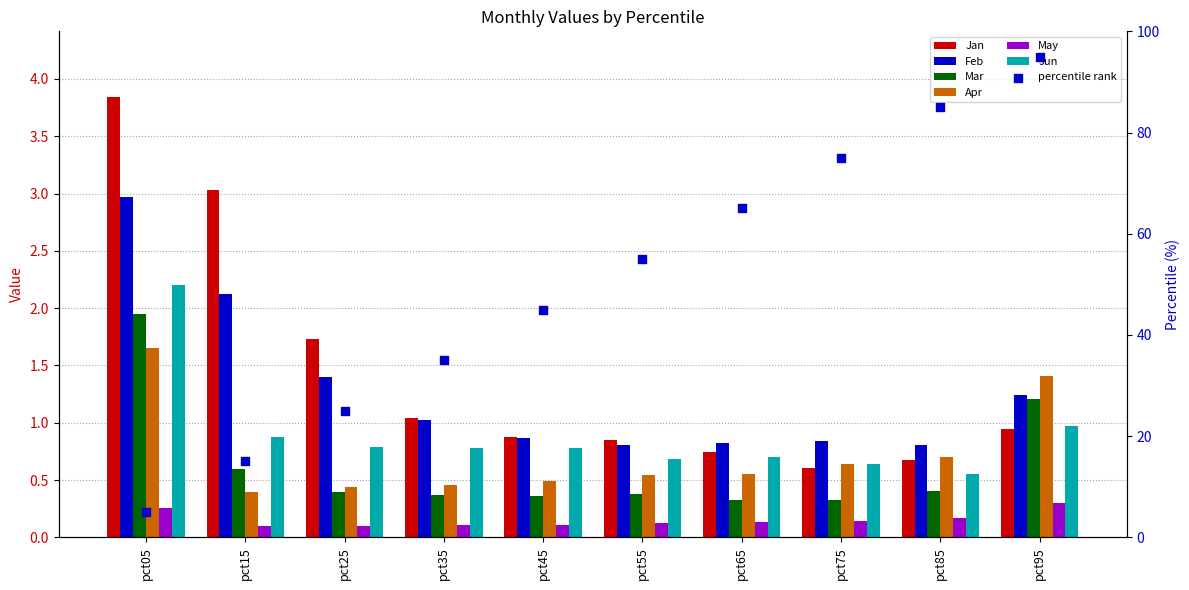

Which series has the largest total across all categories?

Jan